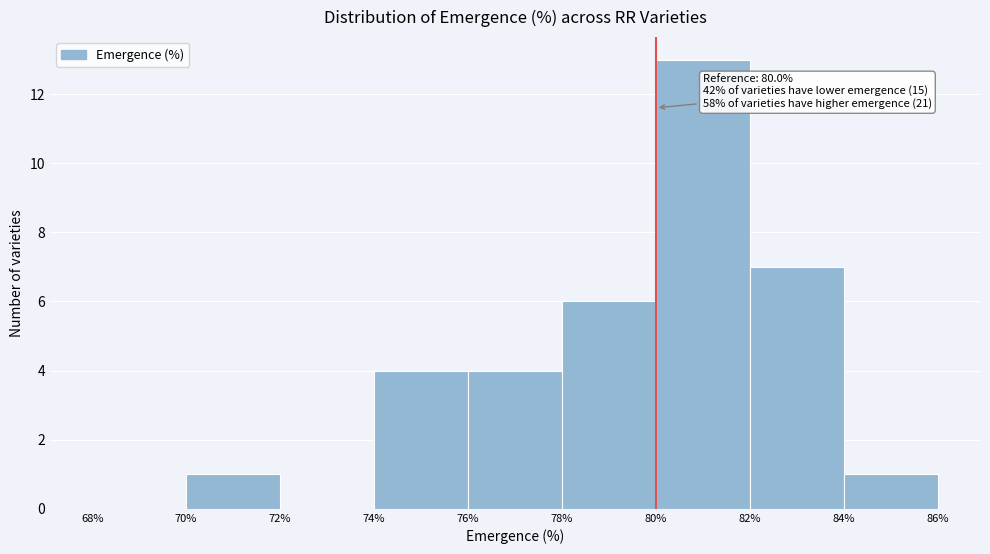

Which range on the x-axis has the tallest bar?

80% to 82%